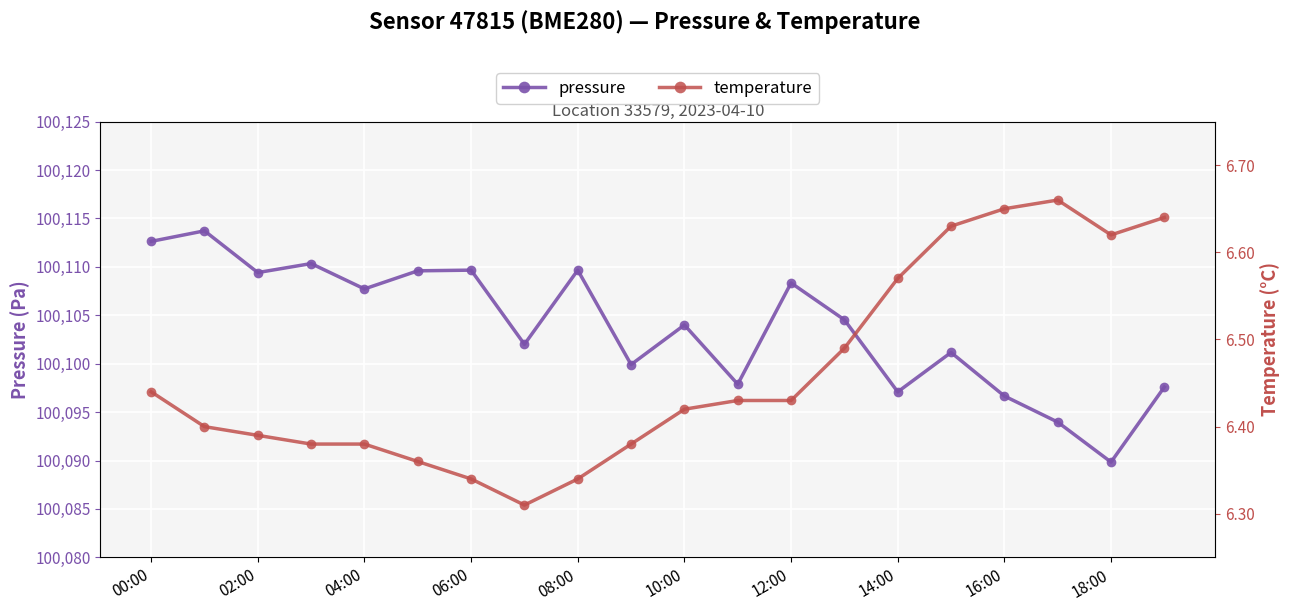

True or false: pressure has more than 2 interior local peaks.

True